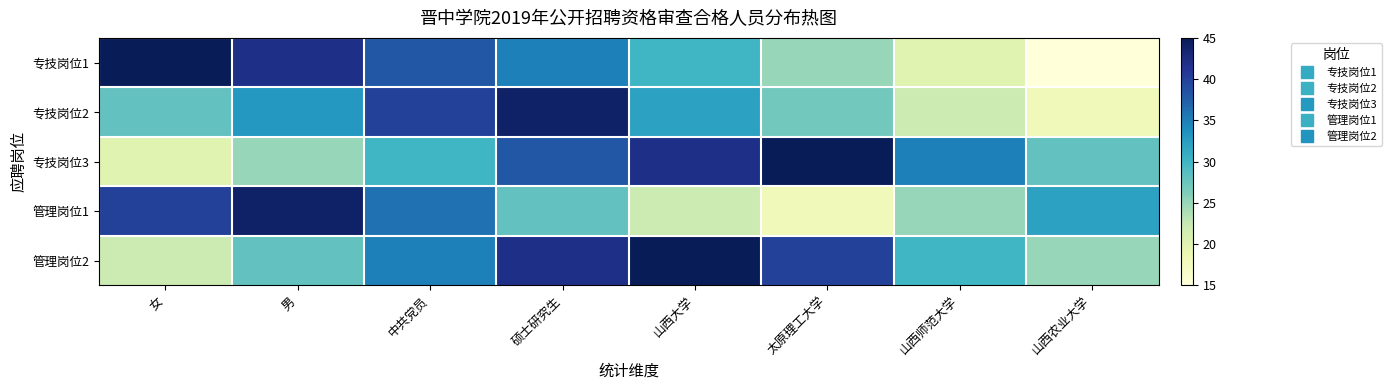

Which has a higher value, 中共党员 or 山西农业大学?

中共党员